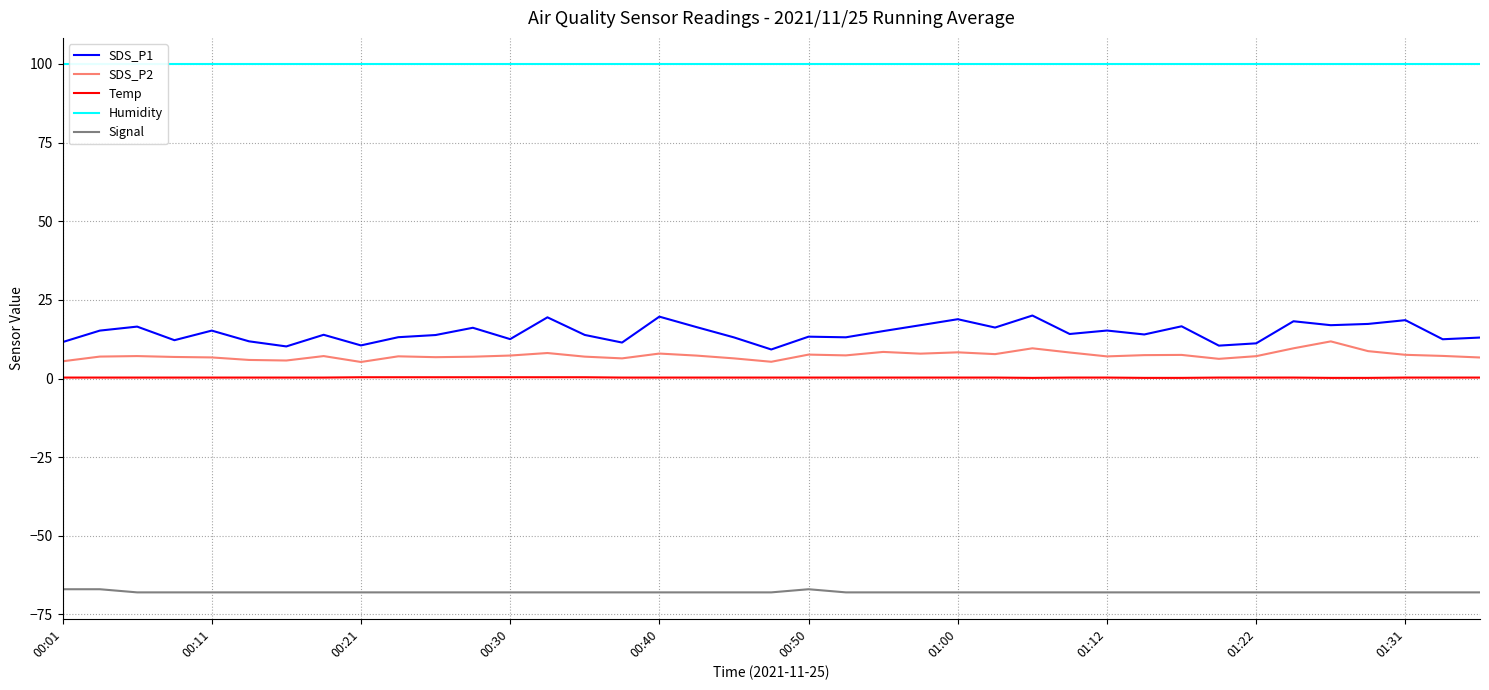

The Signal series shows -68.0 at 00:40. True or false?

True